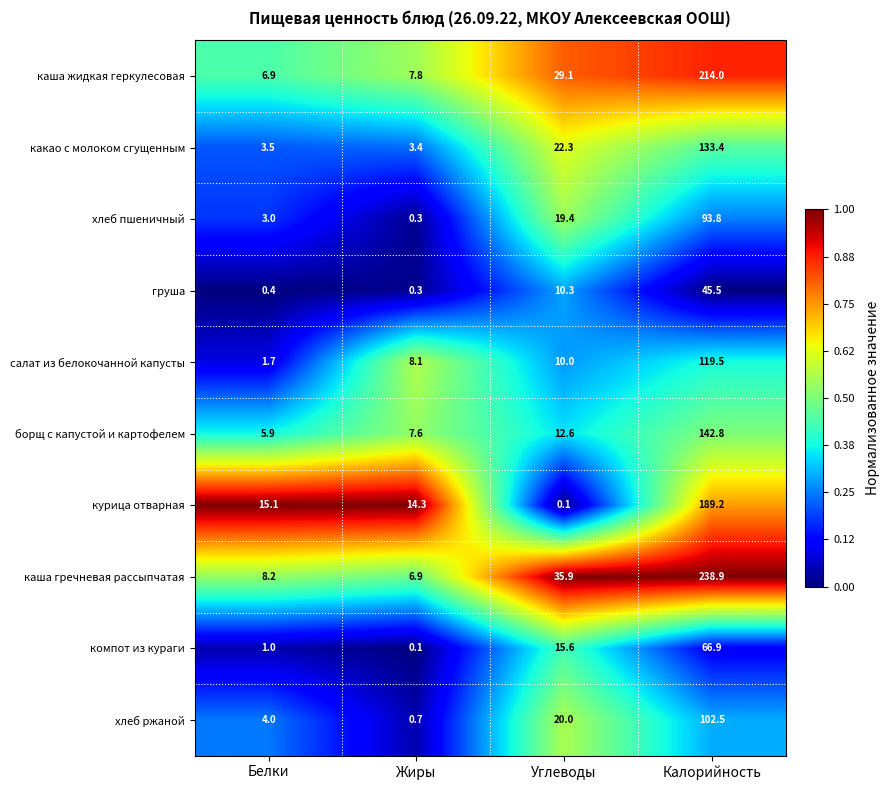

At which category does the chart reach its peak across all series?

Калорийность